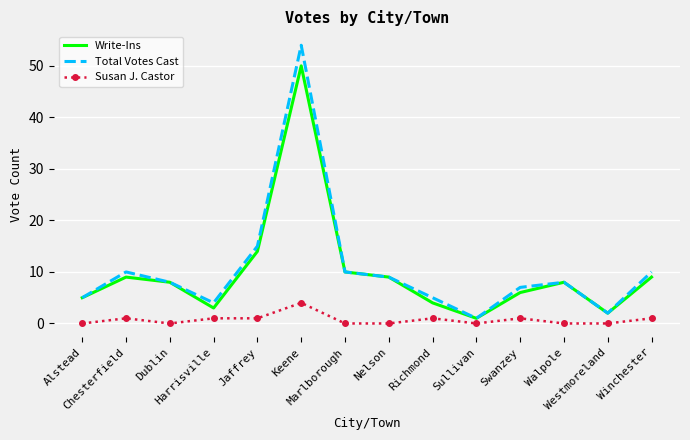

What is the greatest value displayed?

54